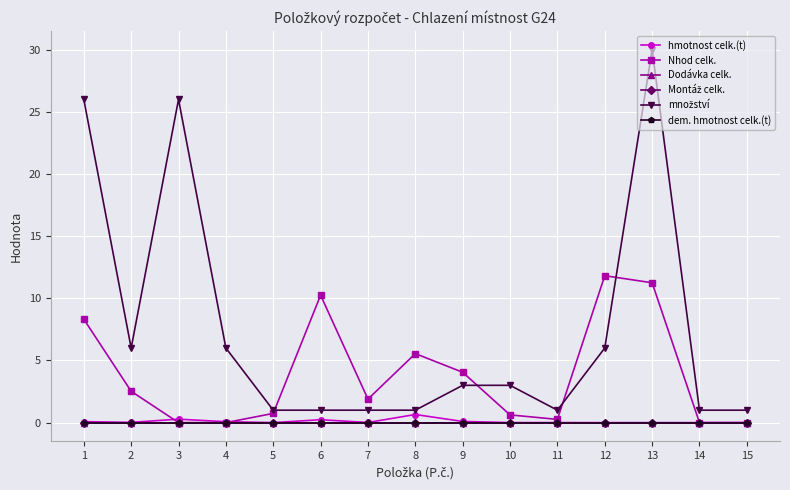

Is this an area chart (filled region under the line)?

No